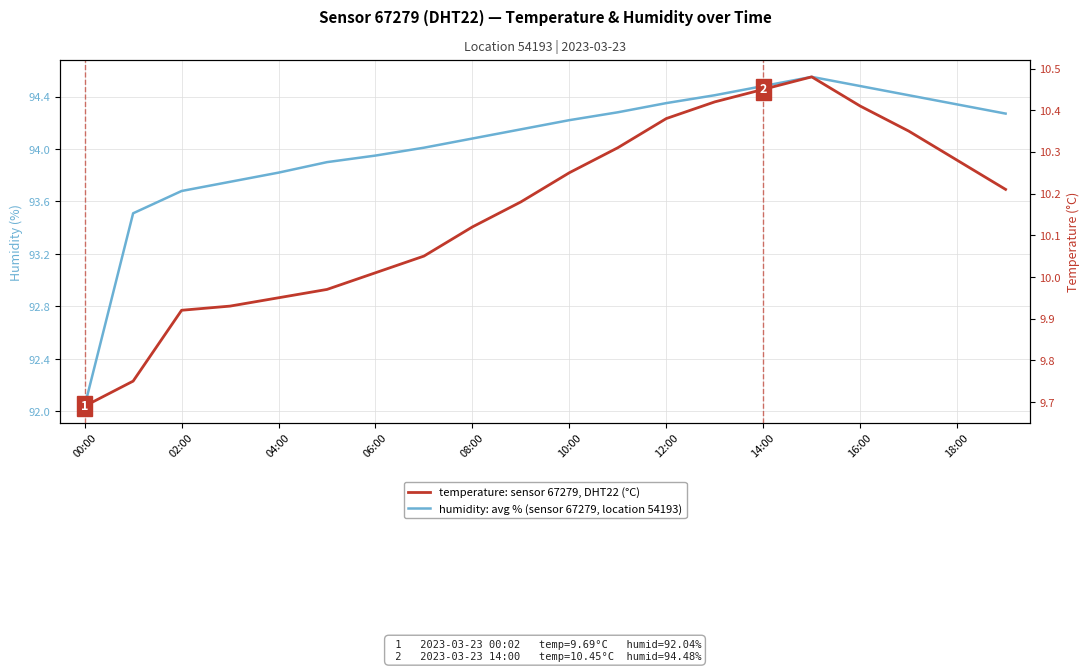

What is the difference between the maximum and second lowest values in the humidity: avg % (sensor 67279, location 54193) series?

1.0